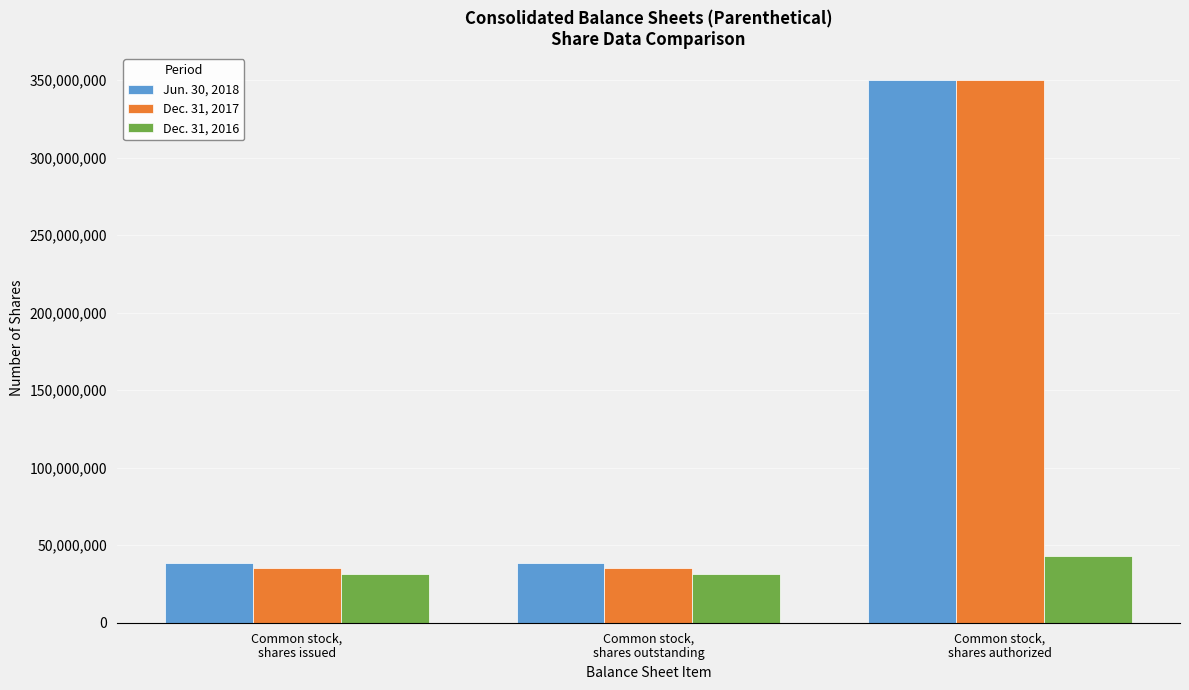

Reading left to right, transcribe all the data shown in this chart.

Jun. 30, 2018: Common stock,
shares issued=38674265	Common stock,
shares outstanding=38674265	Common stock,
shares authorized=350000000
Dec. 31, 2017: Common stock,
shares issued=35272626	Common stock,
shares outstanding=35272626	Common stock,
shares authorized=350000000
Dec. 31, 2016: Common stock,
shares issued=31745242	Common stock,
shares outstanding=31745242	Common stock,
shares authorized=43261049